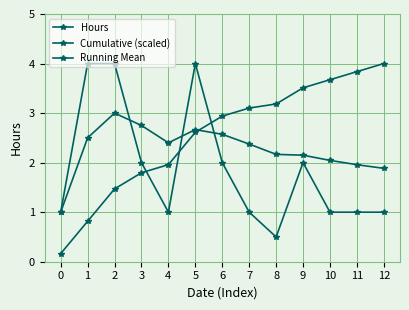

Is this an area chart (filled region under the line)?

No